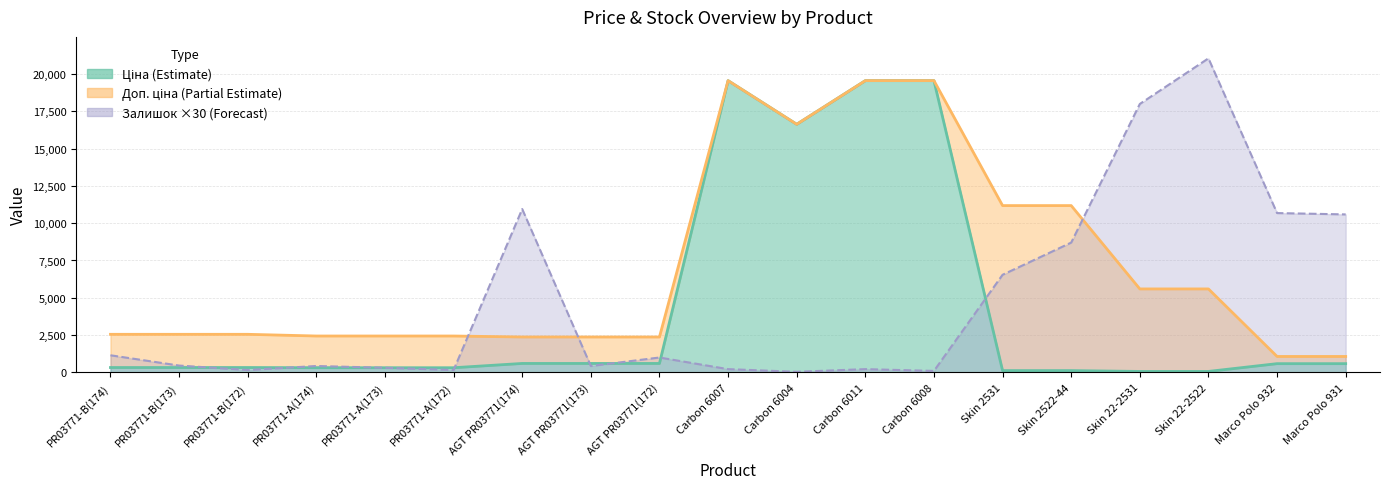

True or false: Доп. ціна has a value of 11182.0 at Skin 2531.

True